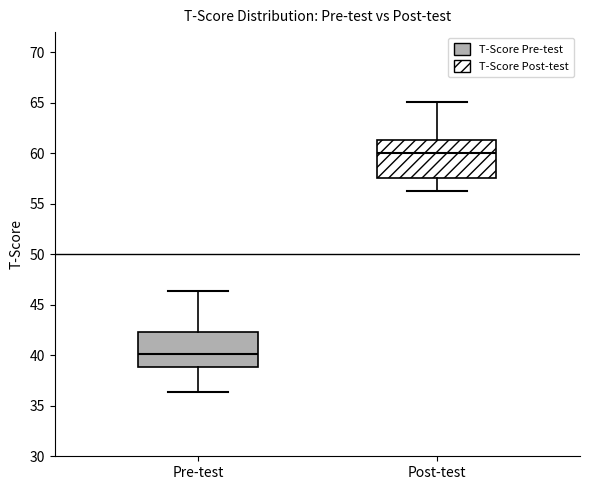

Reading left to right, read every box against the y-axis: the position of its median line, the range the box covers, and the ends of its whiskers. The values are not printed on the chart, so give them approximately, as read against the axis.

Pre-test: median 40.0, box 39.0 to 42.5, whiskers 36.5 to 46.5
Post-test: median 60.0, box 57.5 to 61.5, whiskers 56.5 to 65.0